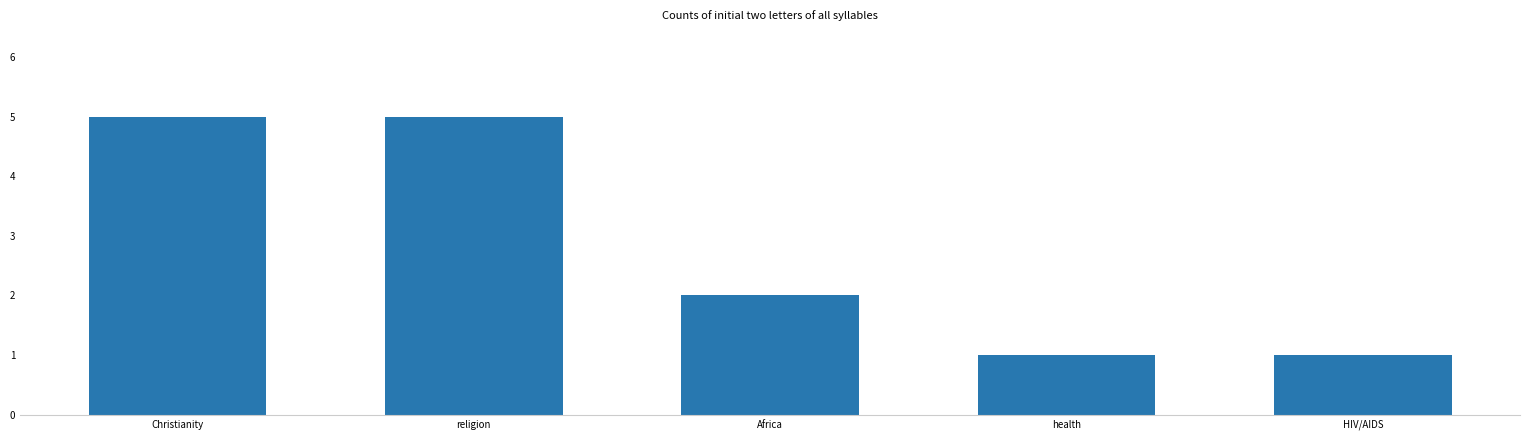

What is the change in value from religion to health?

-4